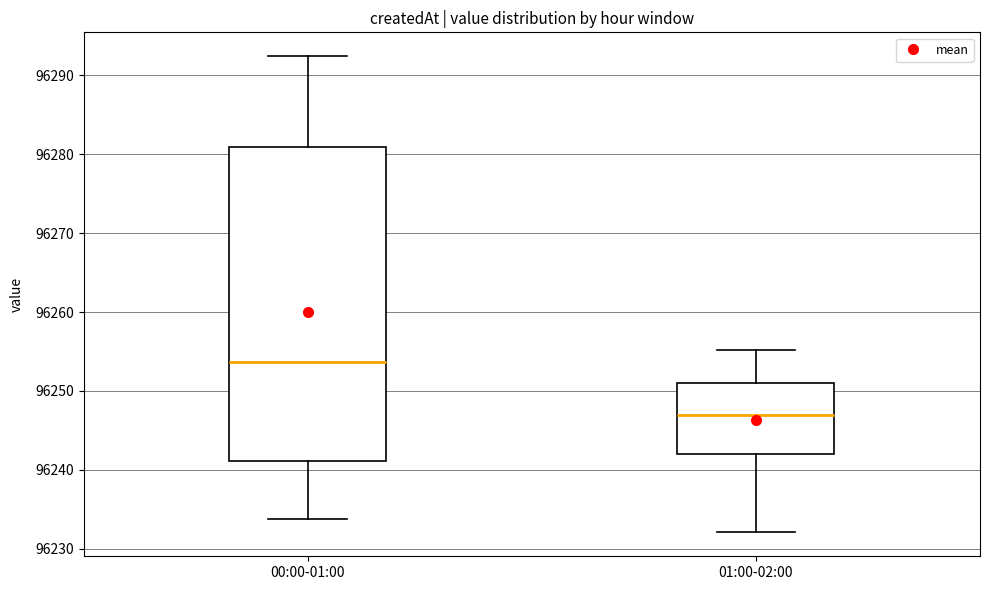

Where does the upper whisker of the box for 00:00-01:00 end on the y-axis? The values are not printed on the chart, so give them approximately, as read against the axis.

96292